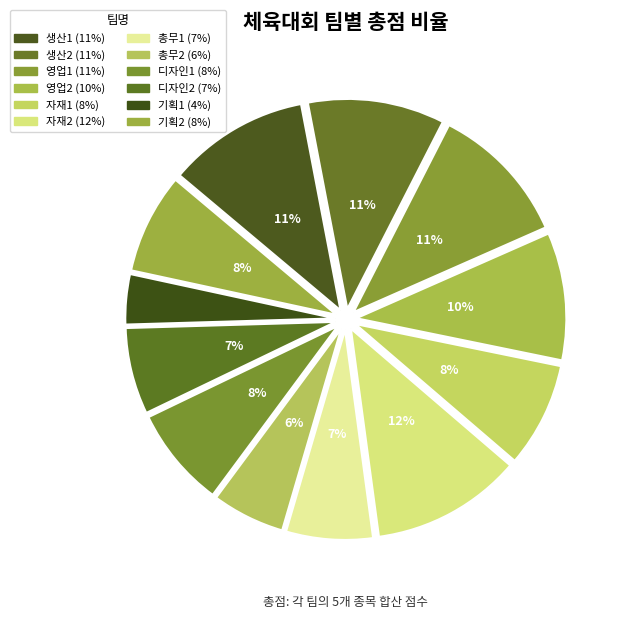

What is the change in value from 영업2 to 기획2?

-60